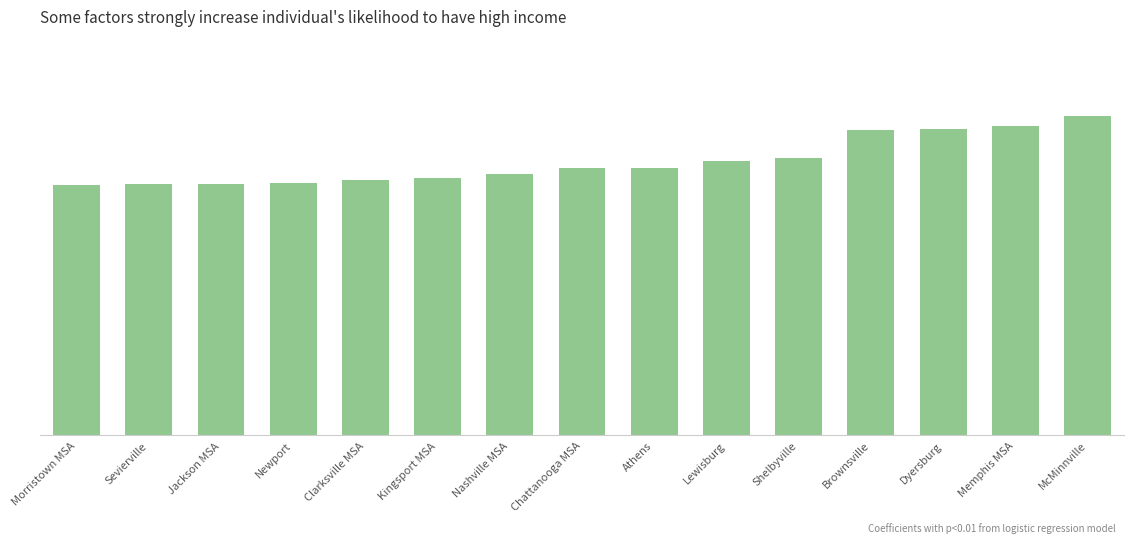

Count the values in the range 0 to 1.

15